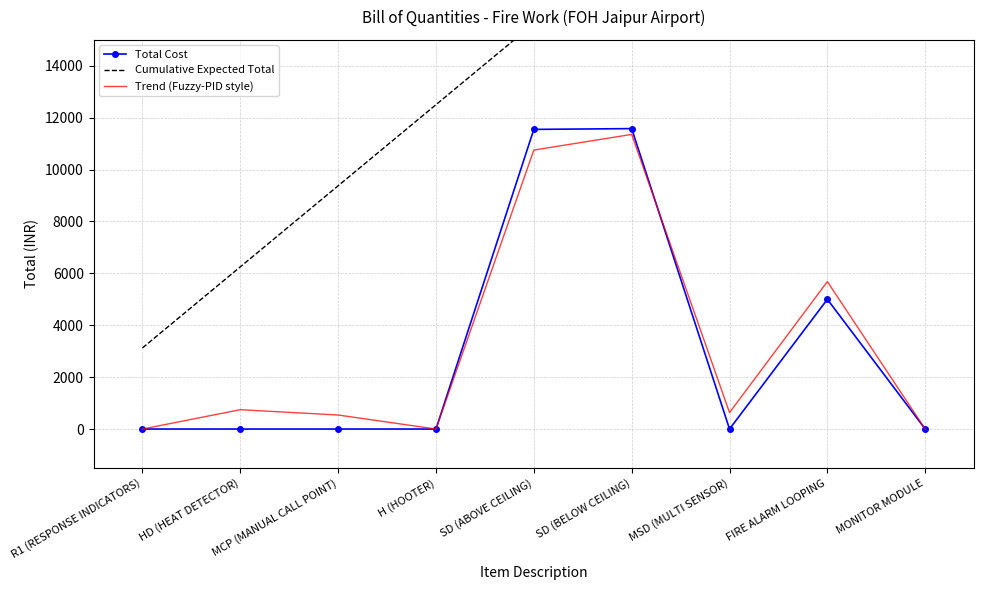

How many lines are shown in the chart?

3